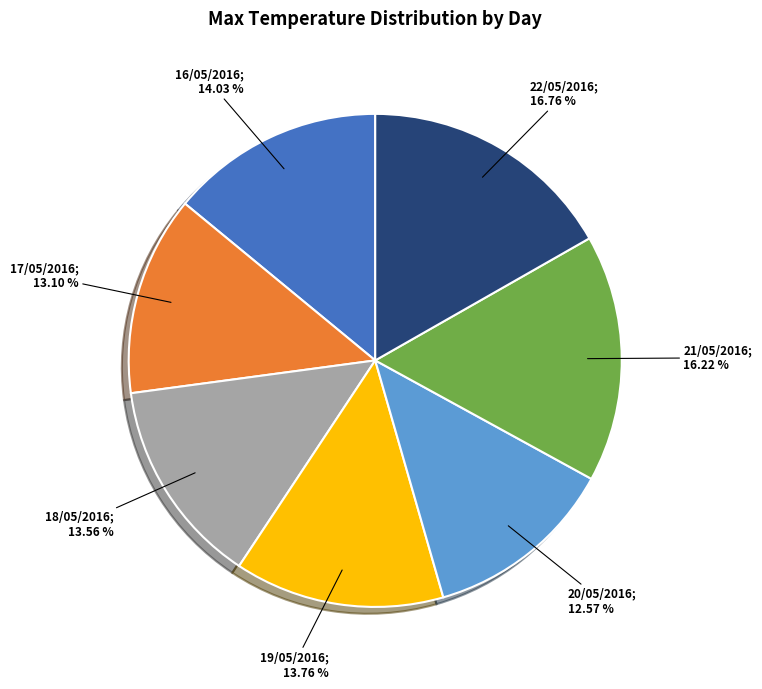

Is there a majority slice in this chart?

No